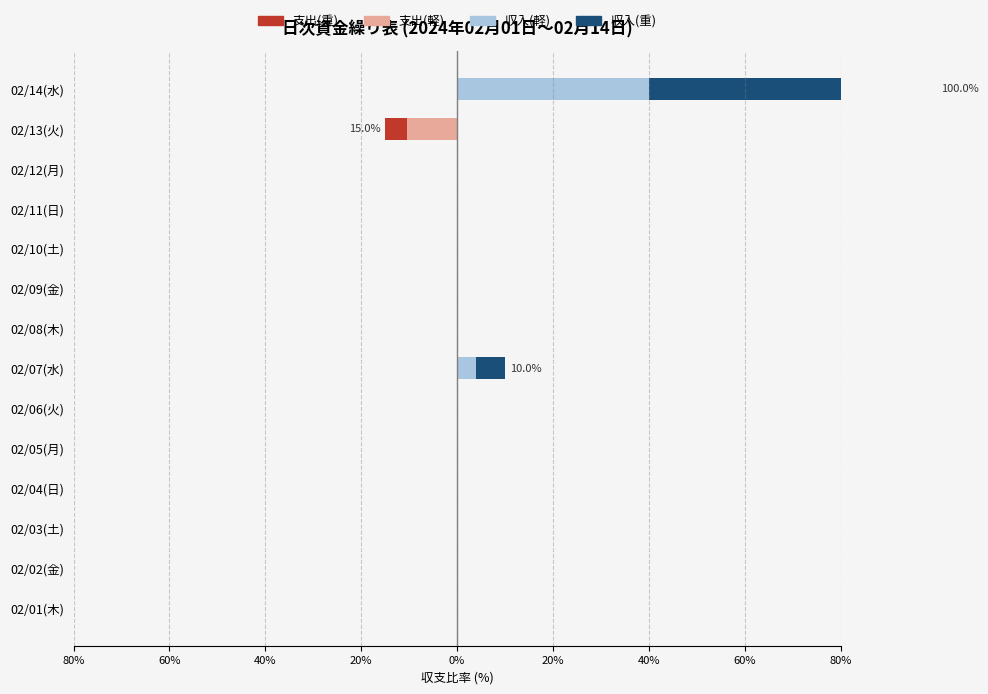

What is the average value of the 経常収入(重) series?

4.7